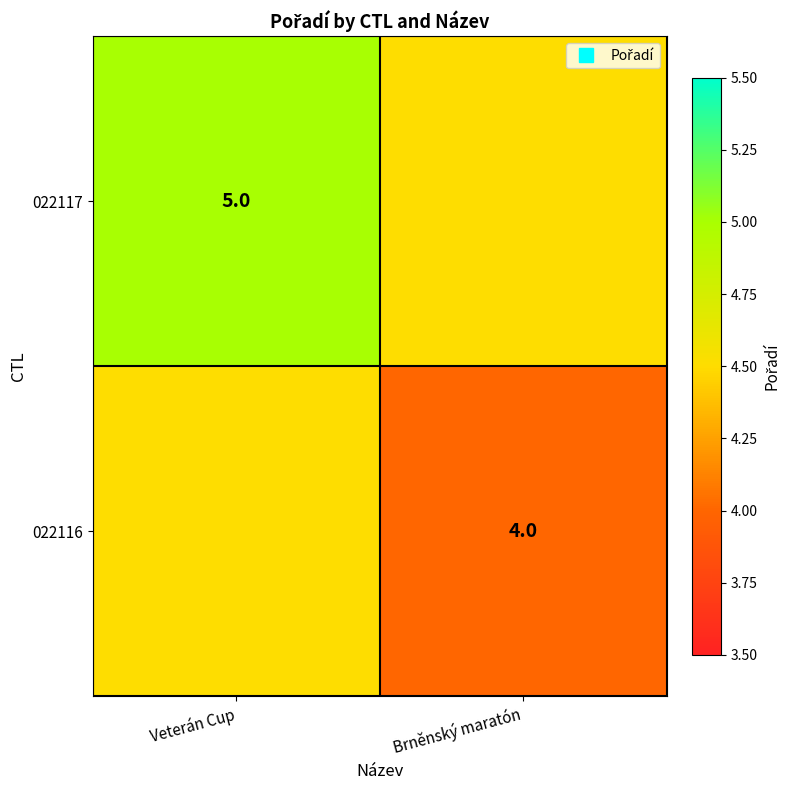

How many categories are shown in the chart?

2